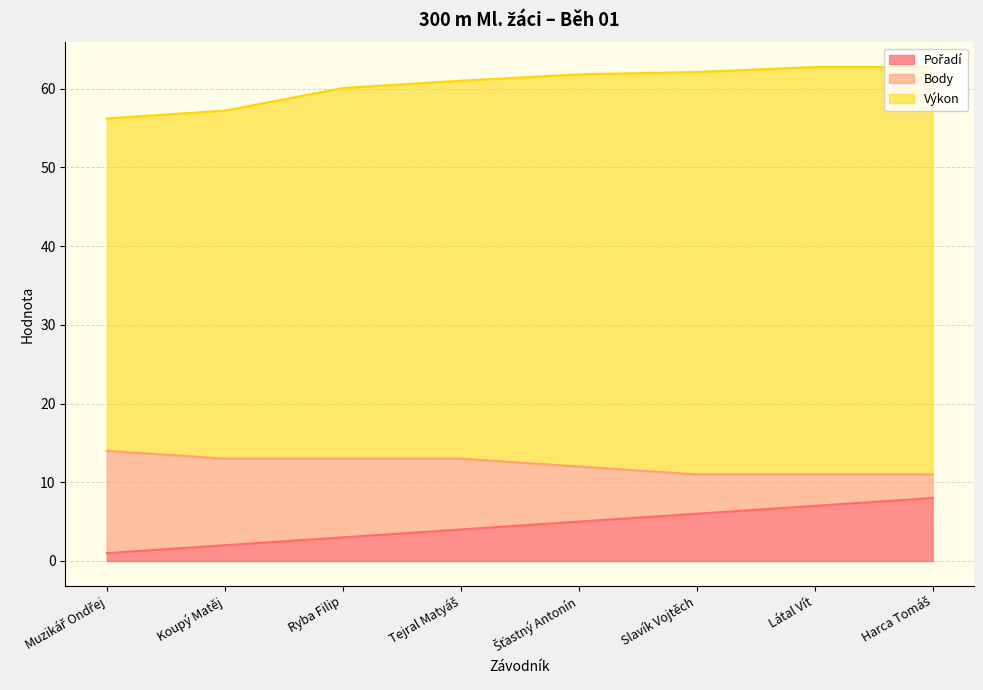

How many lines are shown in the chart?

3